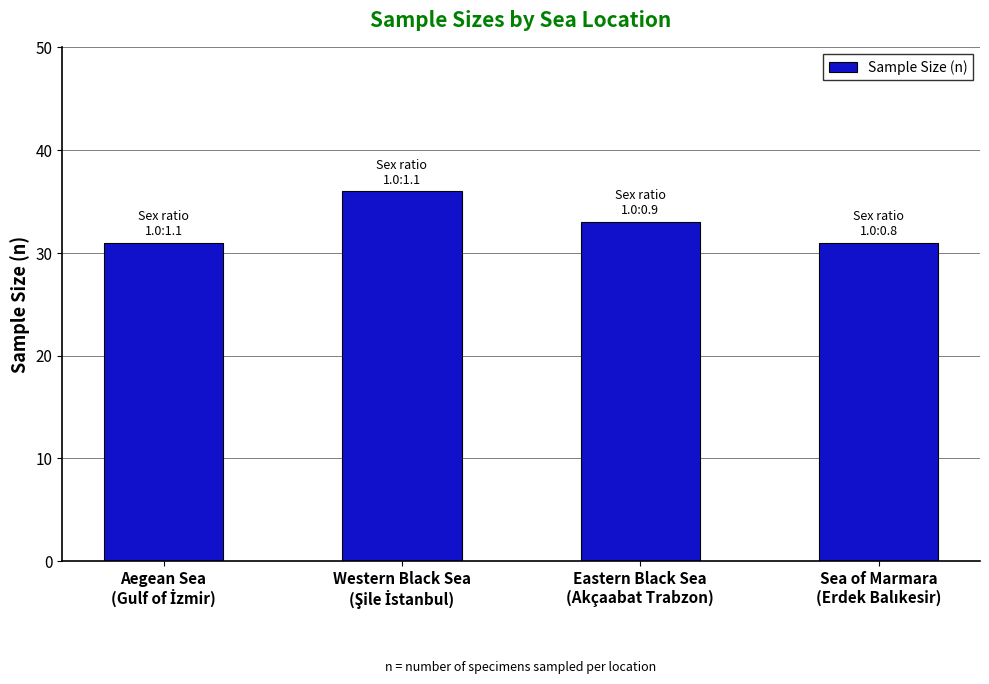

How many data points are less than 33?

2